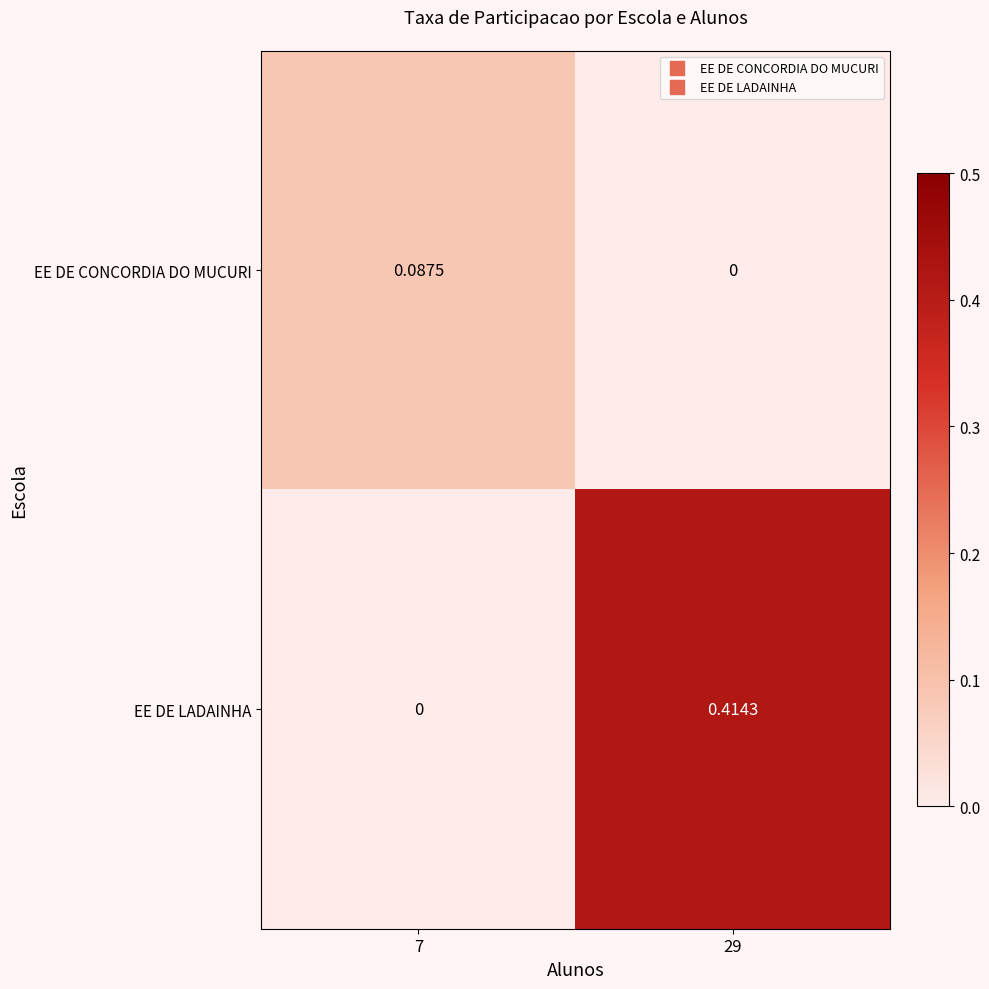

Rank the series by their maximum value, from lowest to highest.

EE DE CONCORDIA DO MUCURI, EE DE LADAINHA